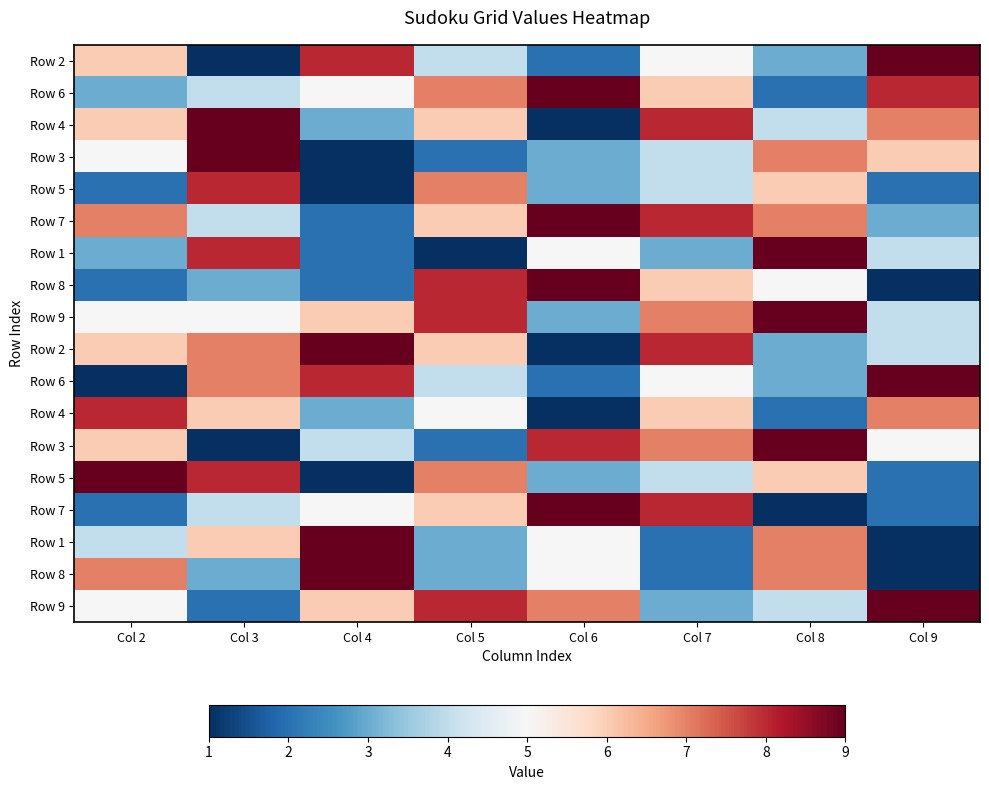

At which category is the sum across all series the highest?

Col 7